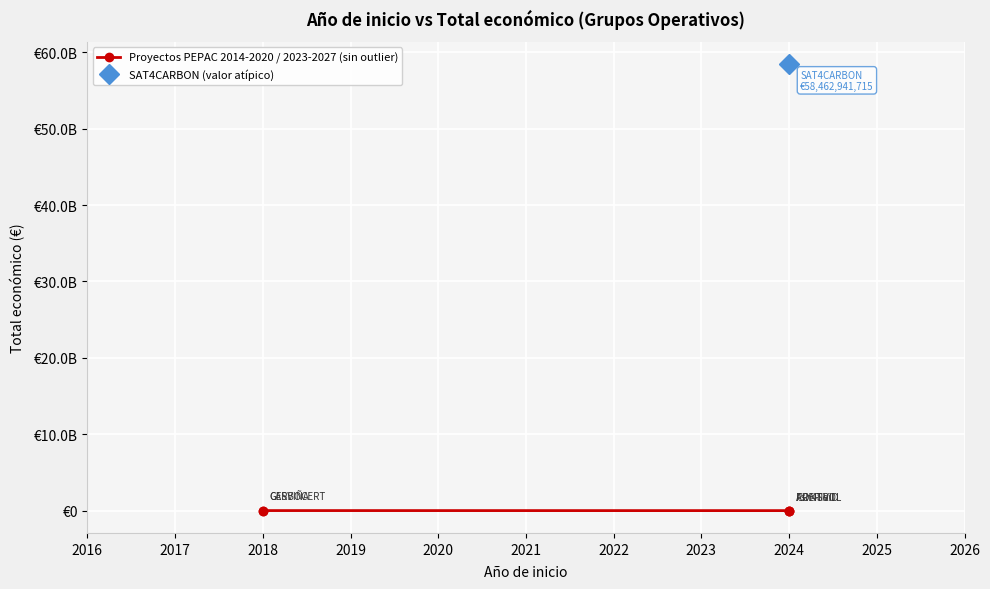

The value at 2019 is 598597. True or false?

True